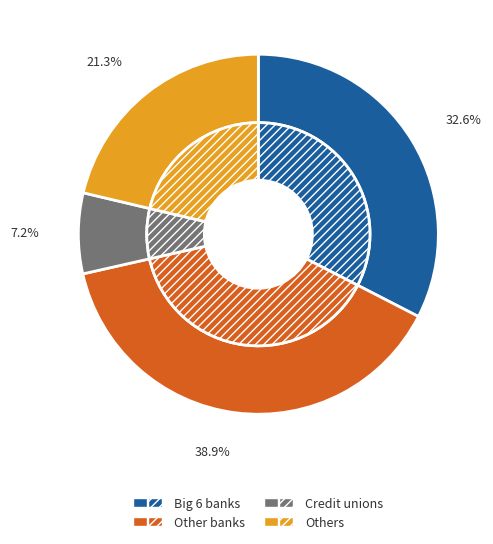

Is it true that pct35 is 22% of the pie?

False